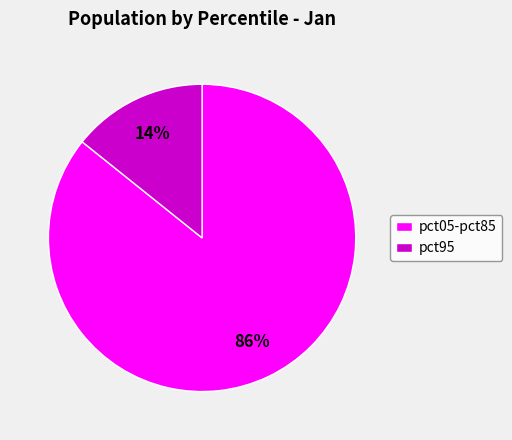

To the nearest percent, what is the average slice percentage?

50%